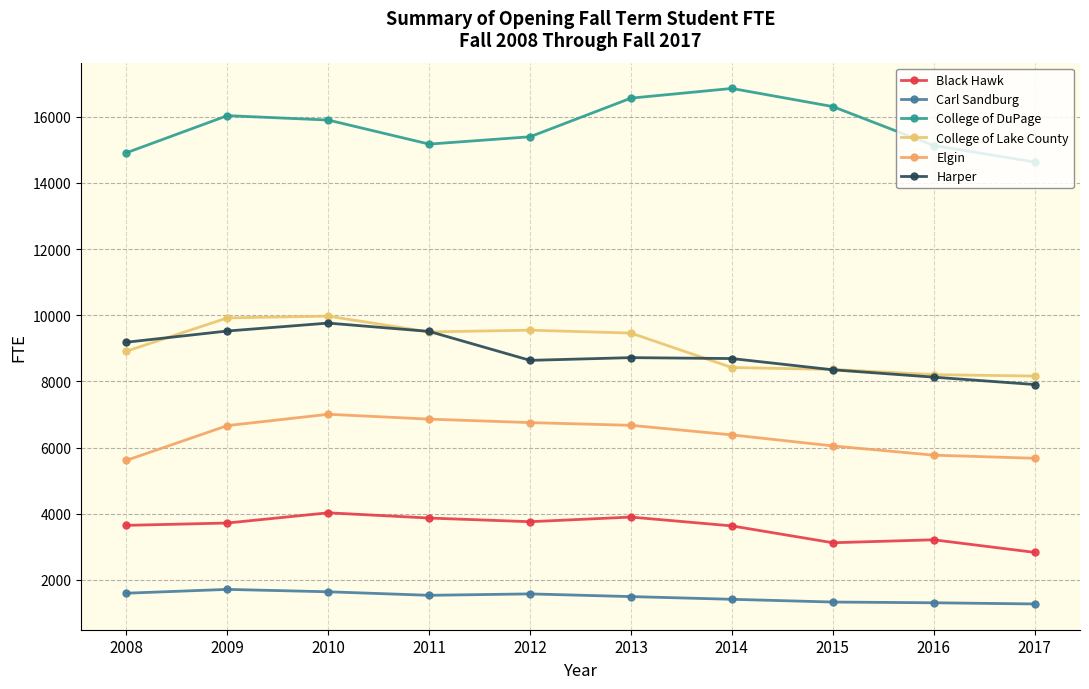

Where is College of DuPage nearest to the value 15745?

2010